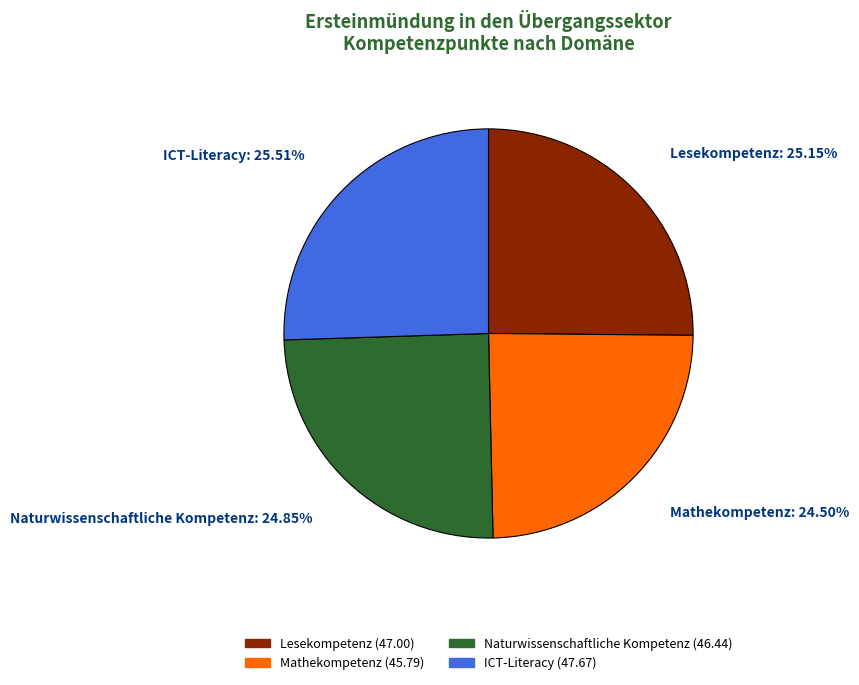

What percentage is the Naturwissenschaftliche Kompetenz slice, to the nearest percent?

25%